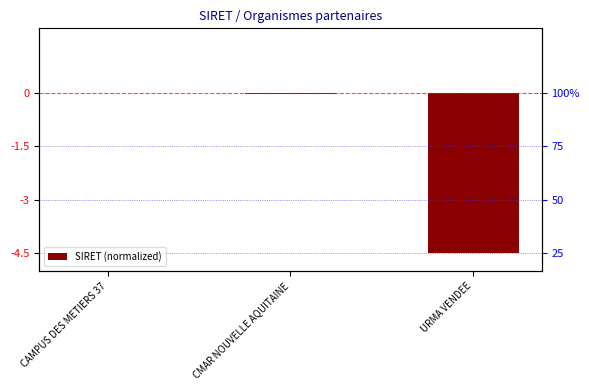

How many data points are less than 0?

2